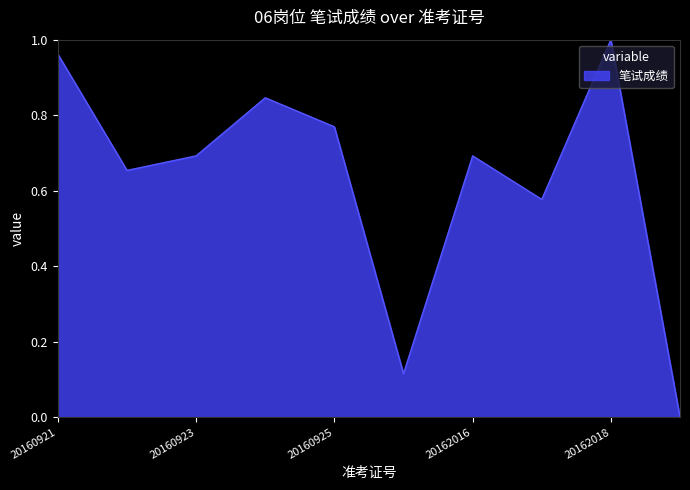

Is this an area chart (filled region under the line)?

Yes